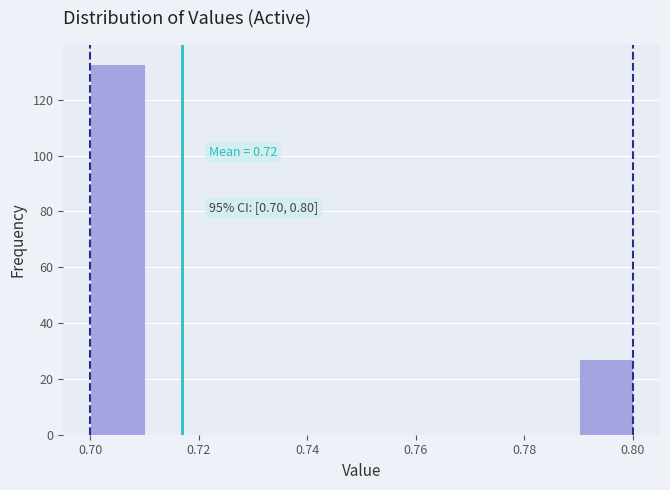

Which range on the x-axis has the tallest bar?

0.70 to 0.71